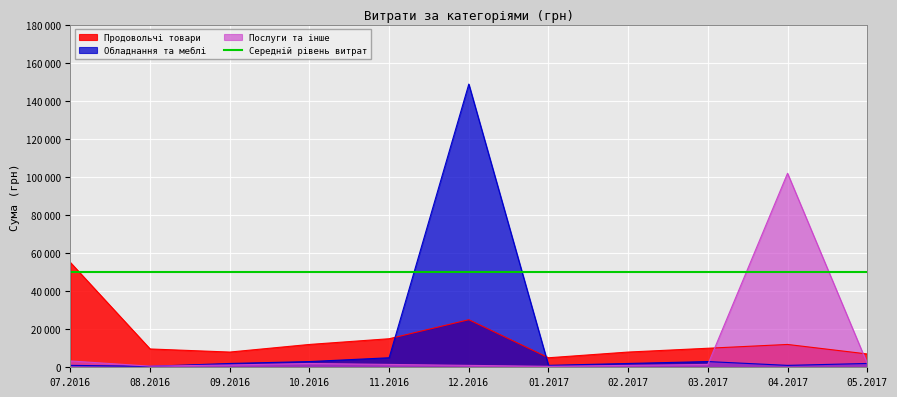

Between 10 and 17, which is larger?

10